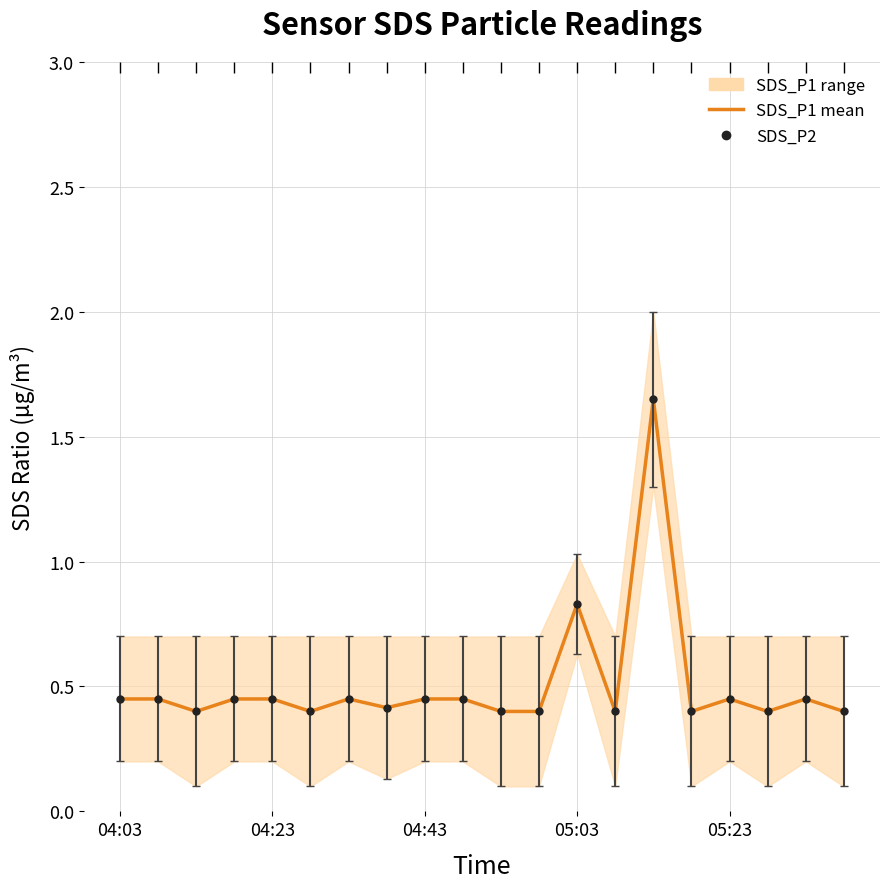

Which has a higher value, 05:23 or 6?

05:23